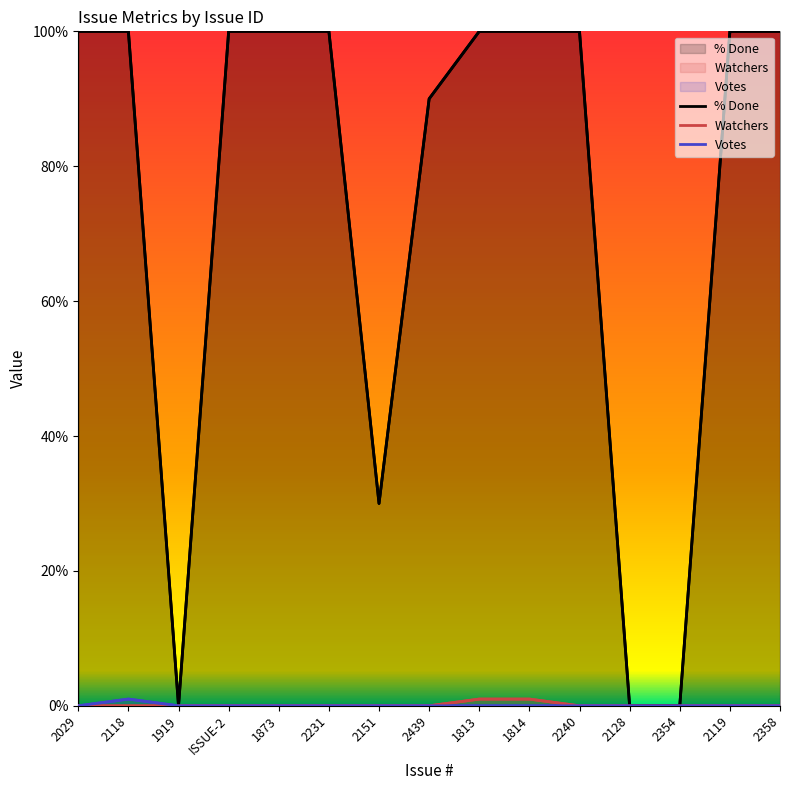

Which label corresponds to the smallest value in the chart?

1919